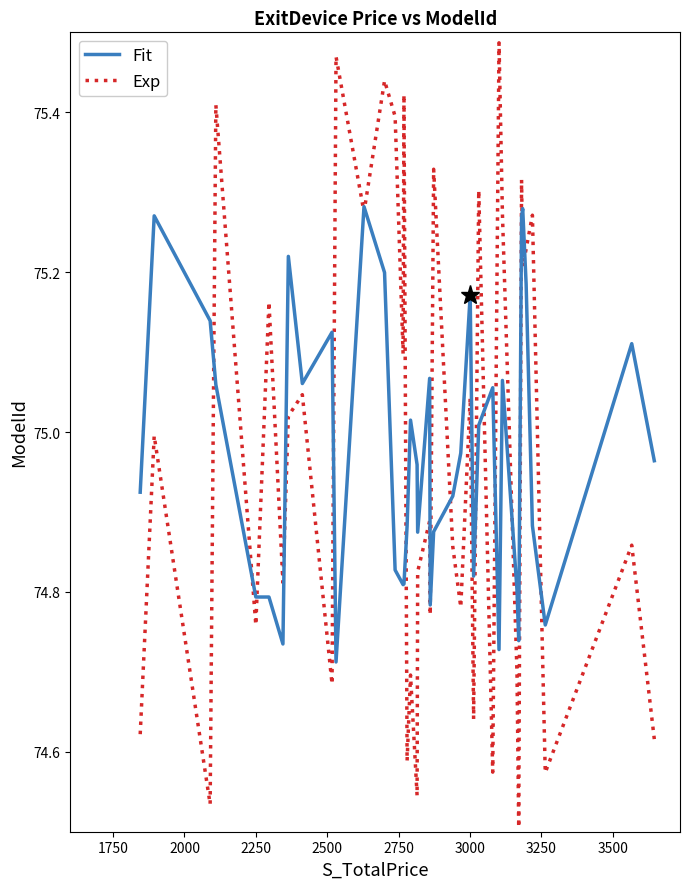

Which series has the largest range (max minus min)?

Exp